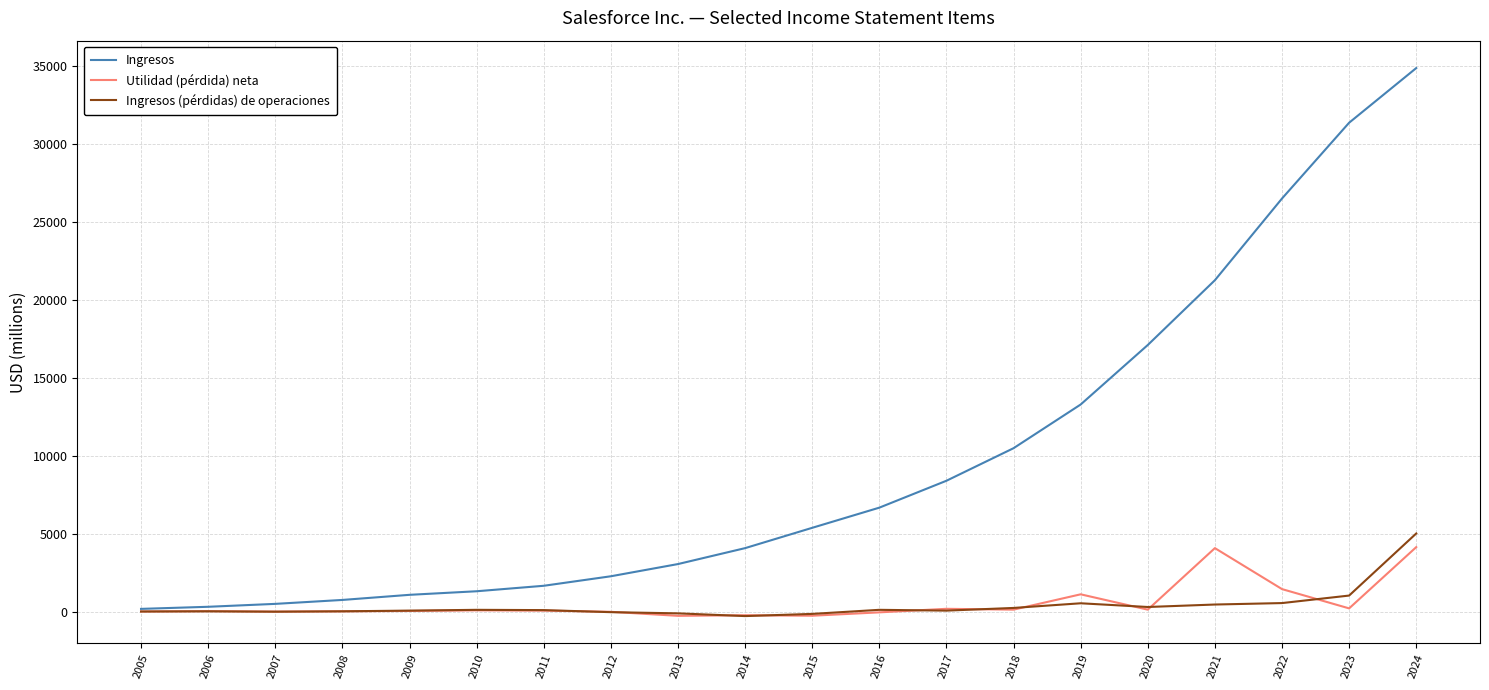

Which series changed the most between 2010 and 2023?

Ingresos